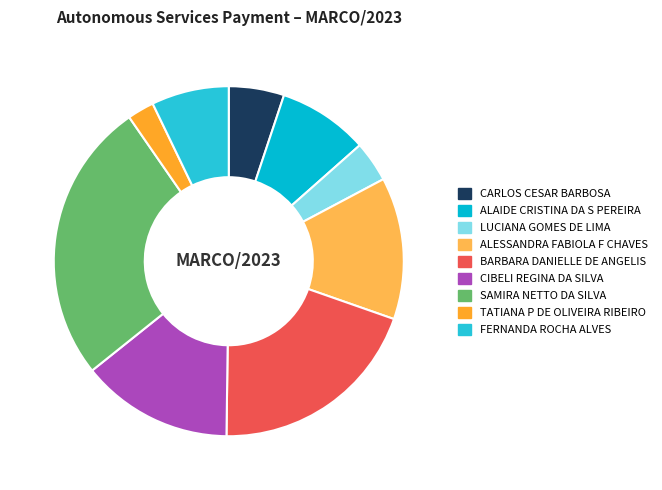

How many slices are in this pie chart?

9